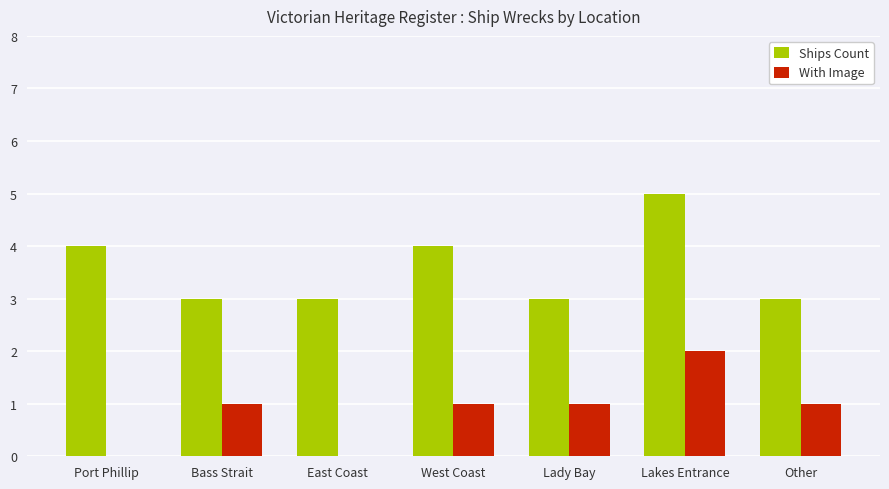

What is the sum of all With Image values?

6